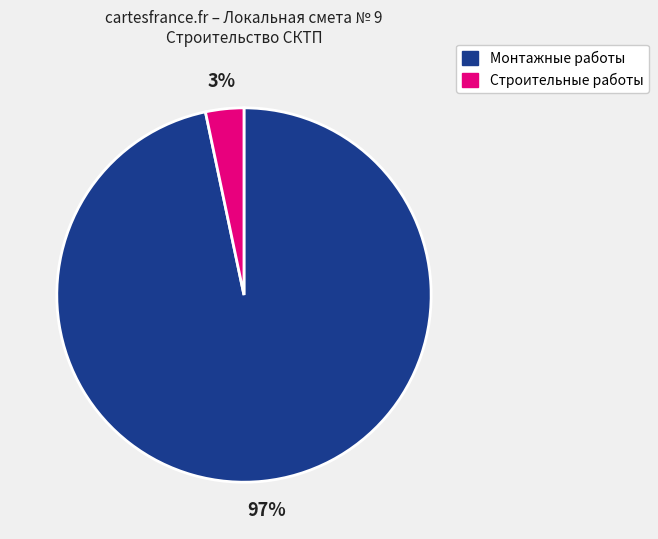

To the nearest percent, what is the combined percentage of Монтажные работы and Строительные работы?

100%